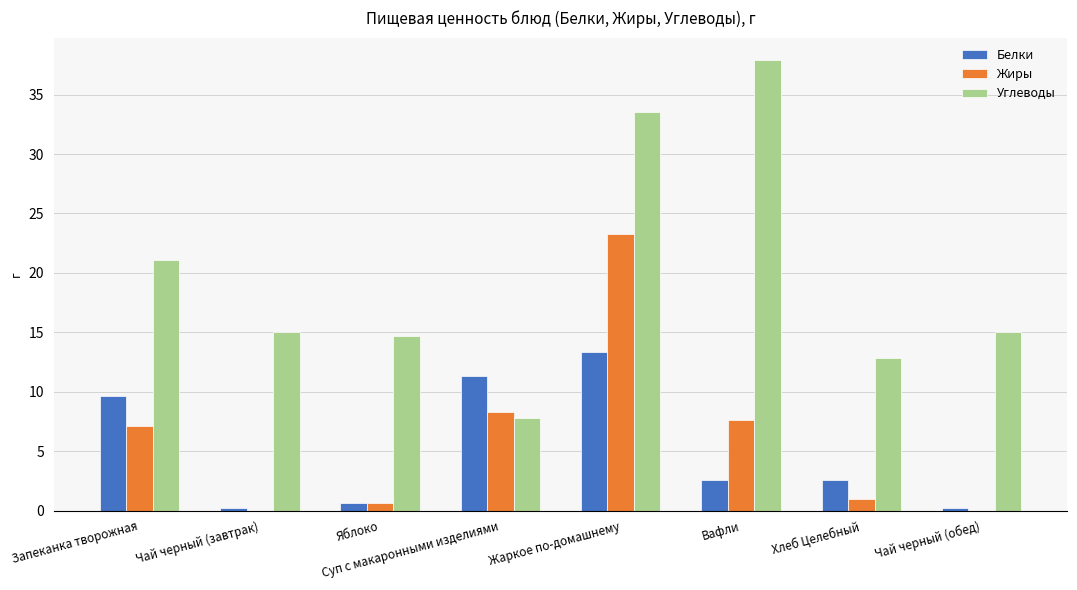

At which category does the chart reach its peak across all series?

Вафли